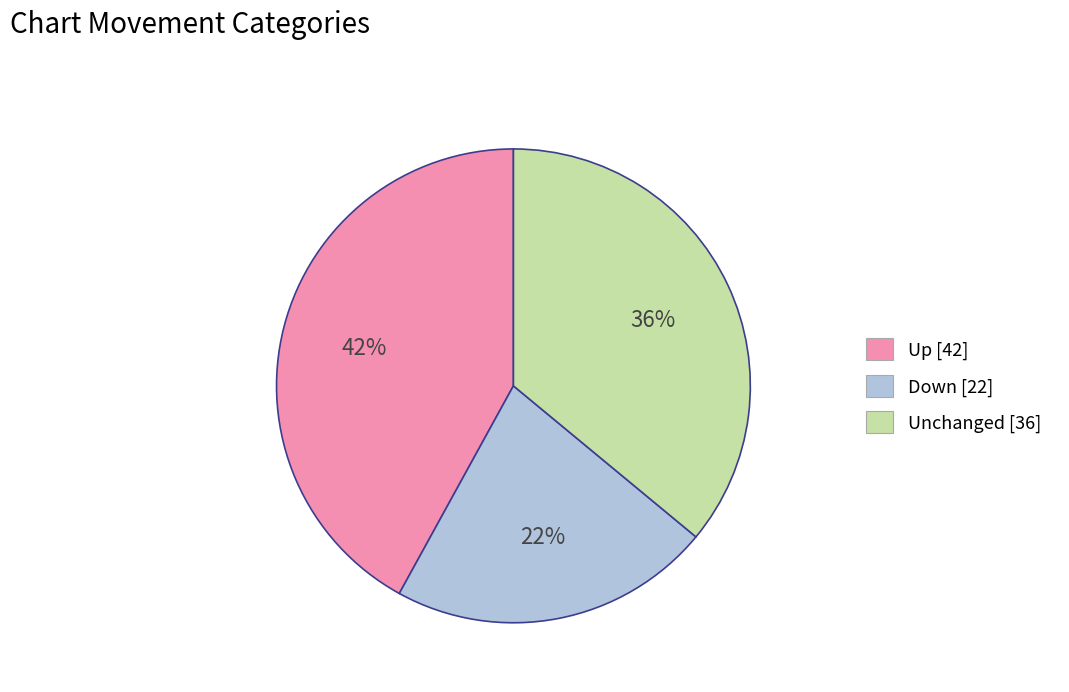

Between Unchanged [36] and Up [42], which is larger?

Up [42]